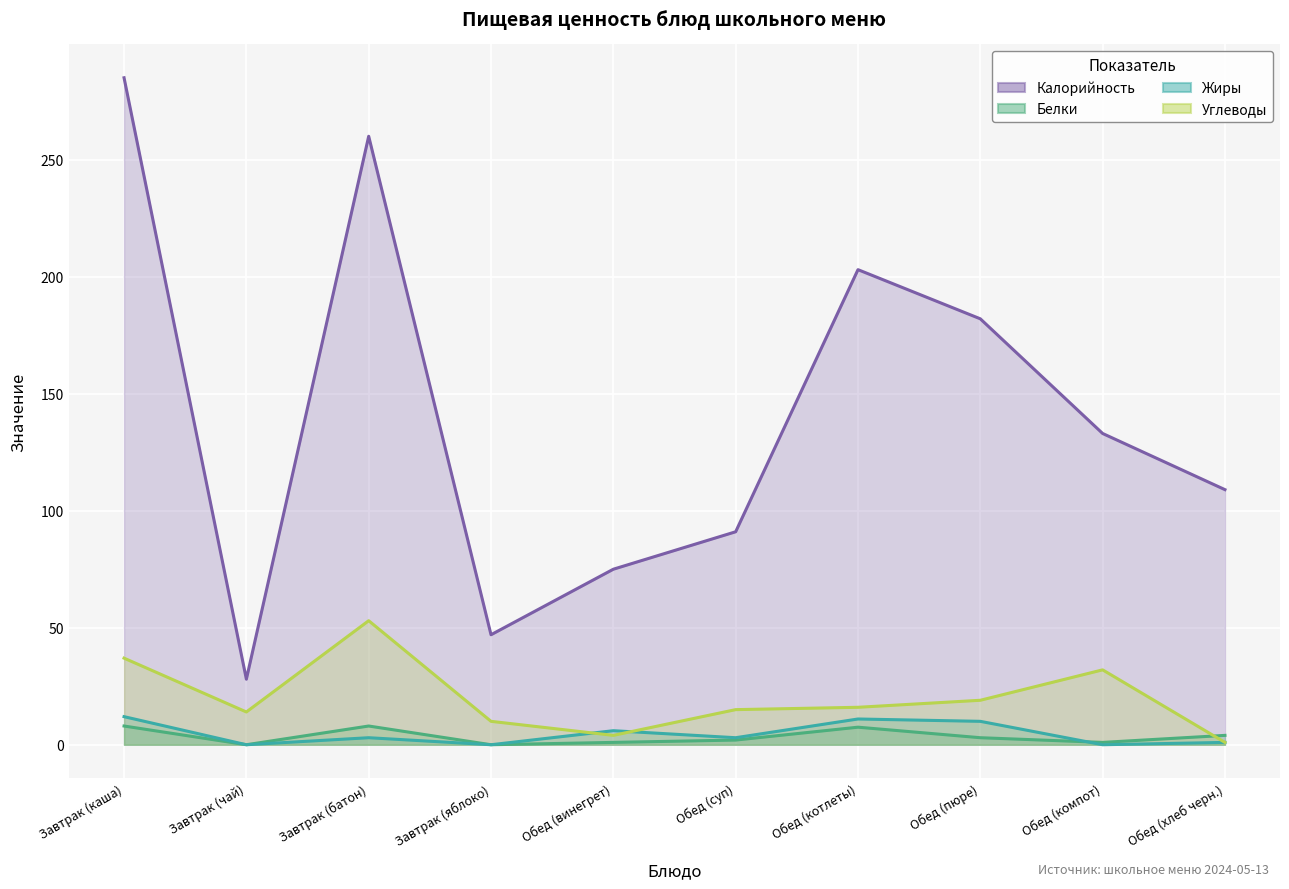

What is the approximate value of Углеводы at Обед (хлеб черн.)?

1.0